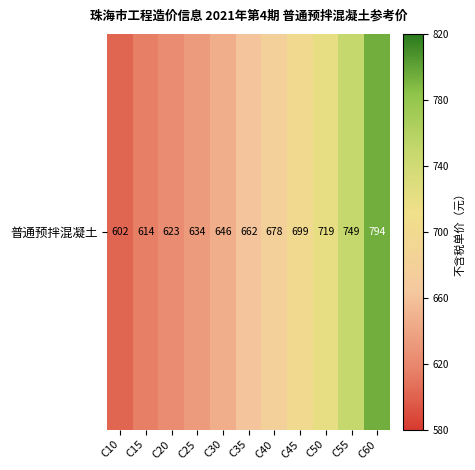

Reading right to left, list all the values displayed in this chart.

794	749	719	699	678	662	646	634	623	614	602